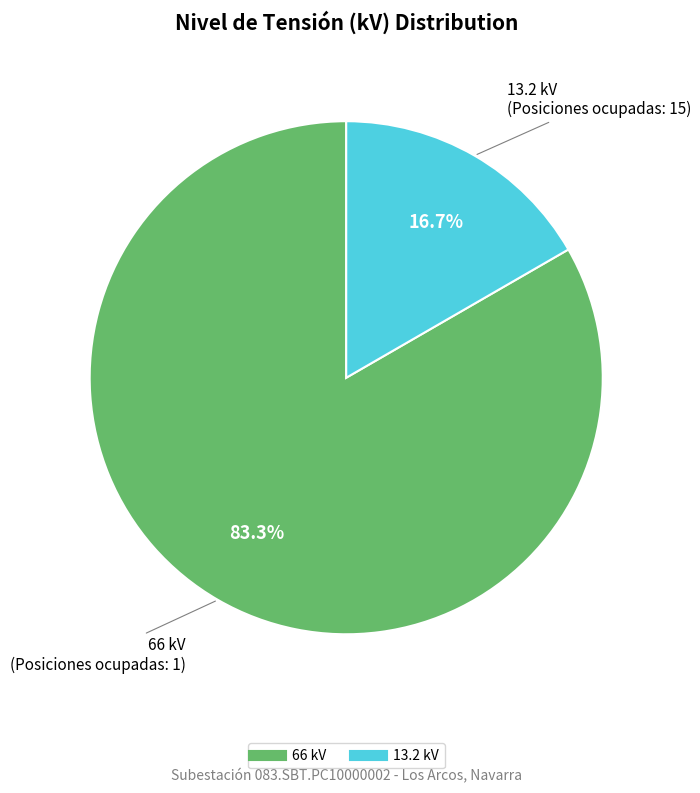

Is there any slice that represents more than half of the pie?

Yes